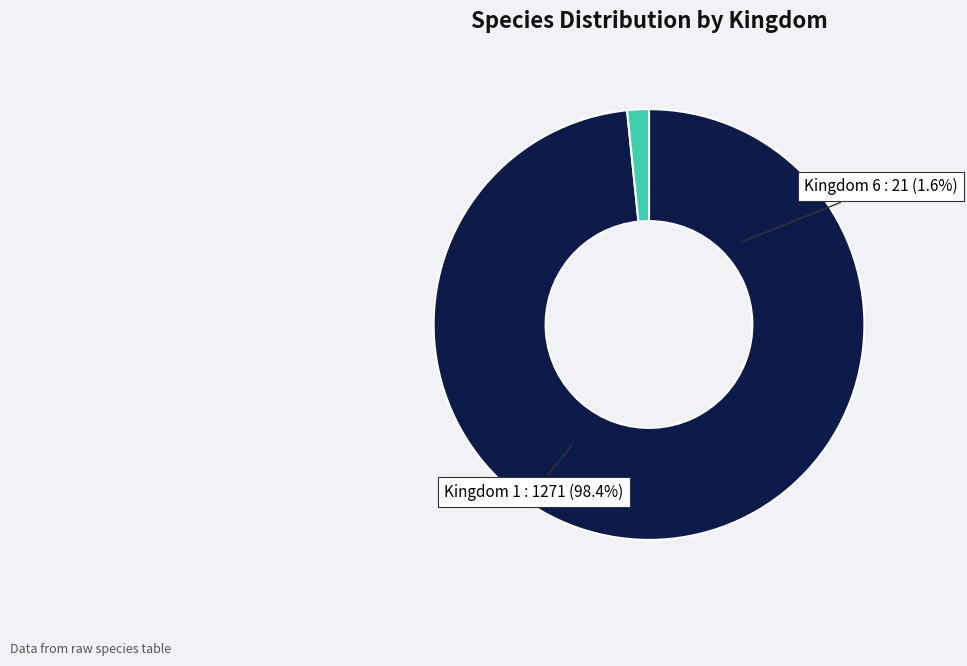

Is it true that 1 is 98% of the pie?

True